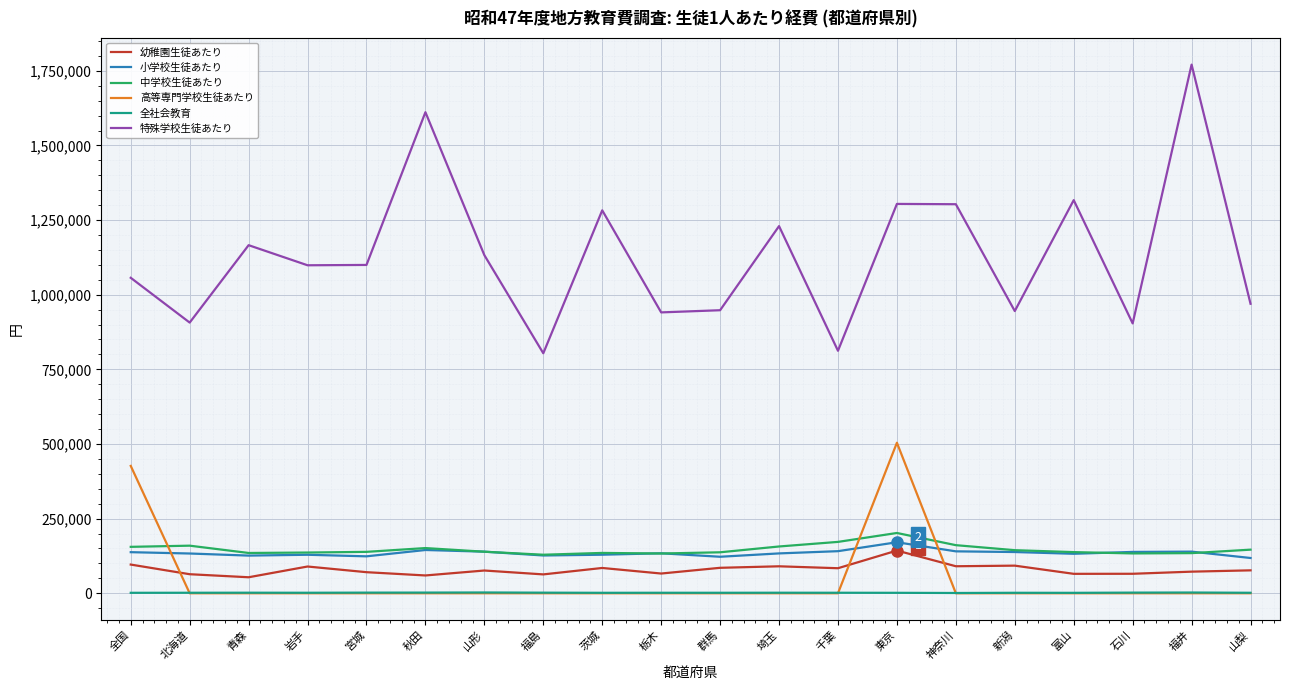

Which category has the highest value in the 特殊学校生徒あたり series?

福井